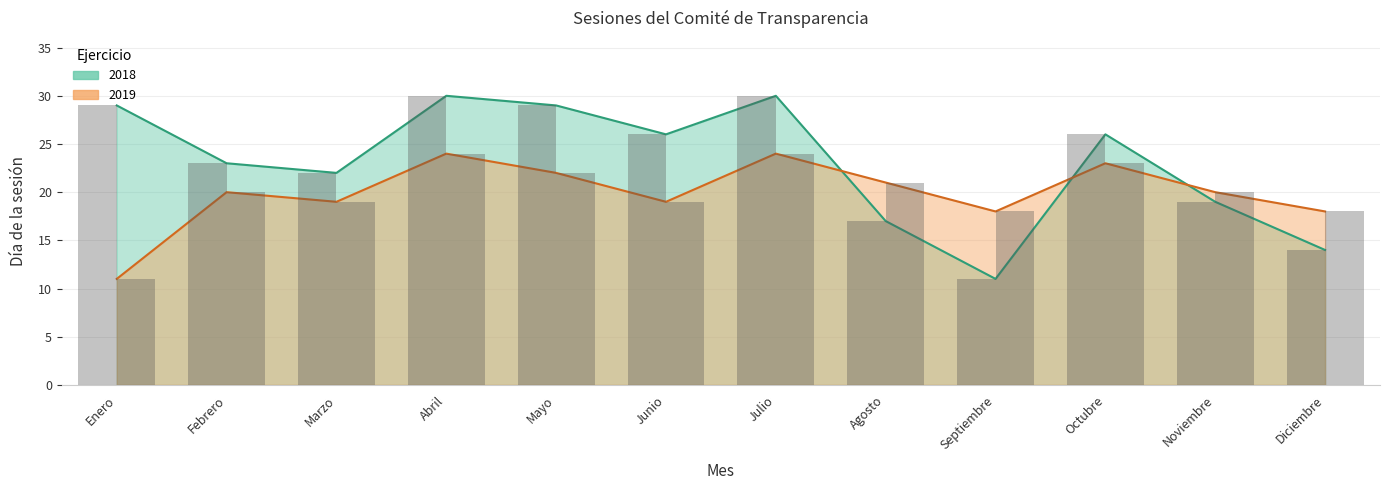

Is it true that 2019 equals 21 at Agosto?

True